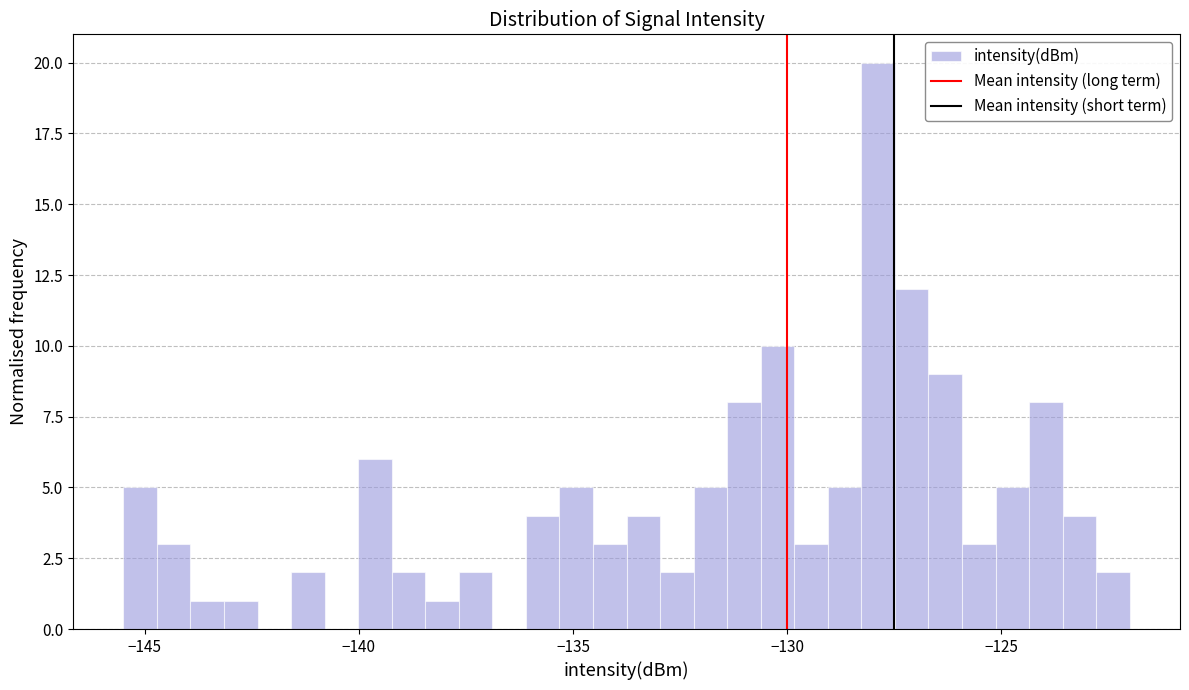

Read against the x-axis, roughly where is the centre of the tallest bar?

-128.0